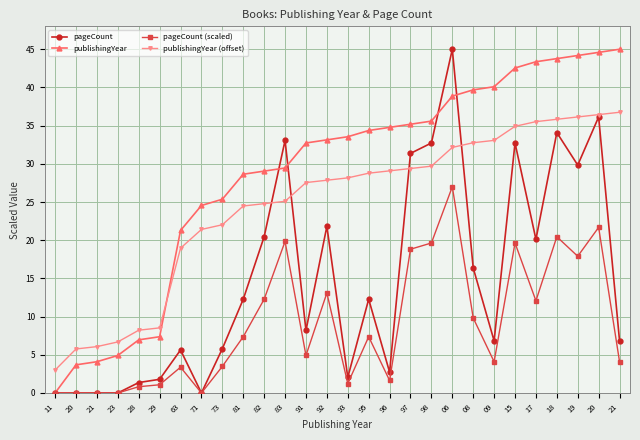

How many data points in pageCount are less than 12?

14